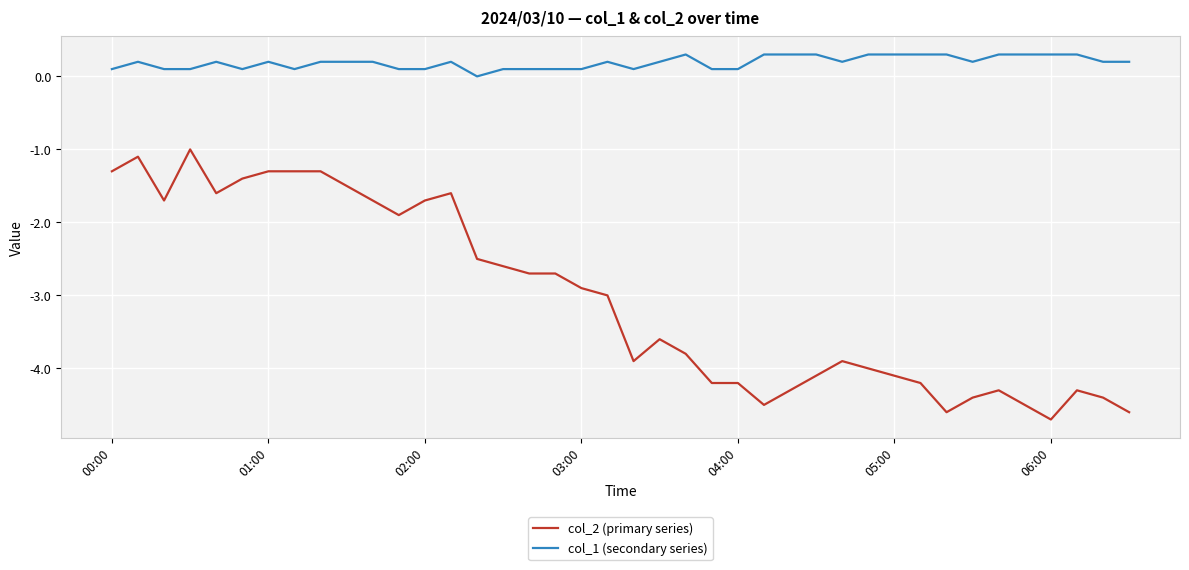

Which series has the largest total across all categories?

col_1 (secondary series)